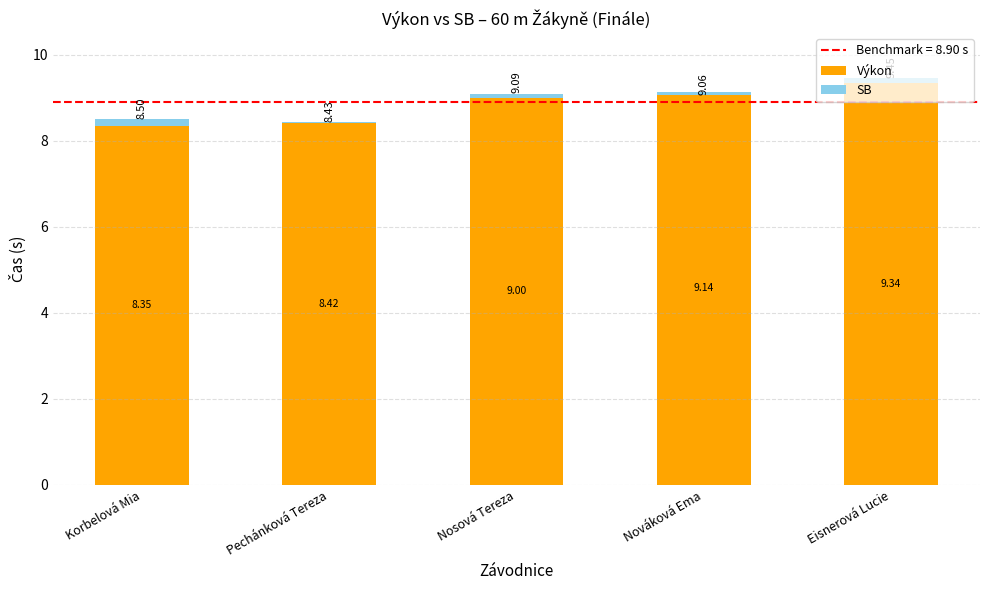

What is the average value of the Výkon series?

8.8